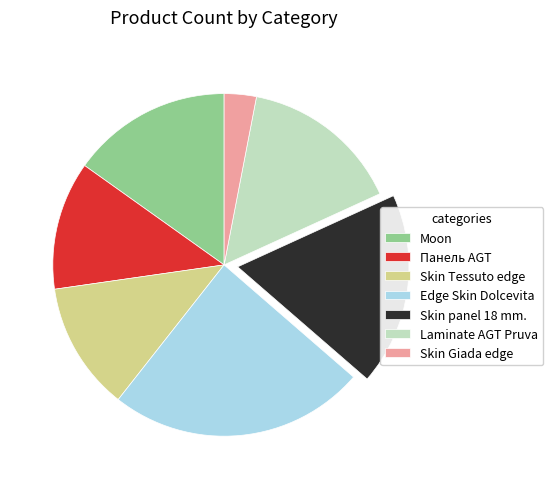

How many segments does this pie chart have?

7